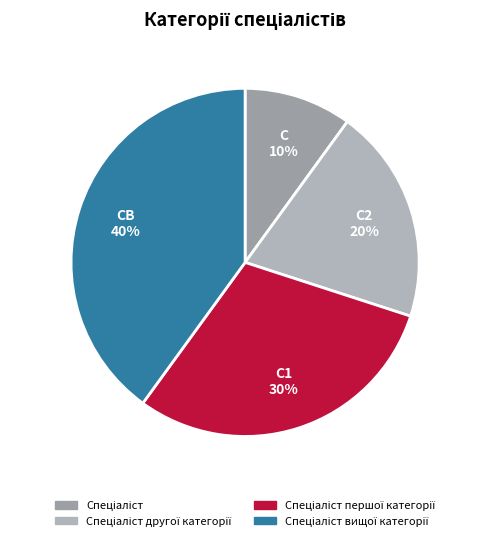

How many slices are in this pie chart?

4